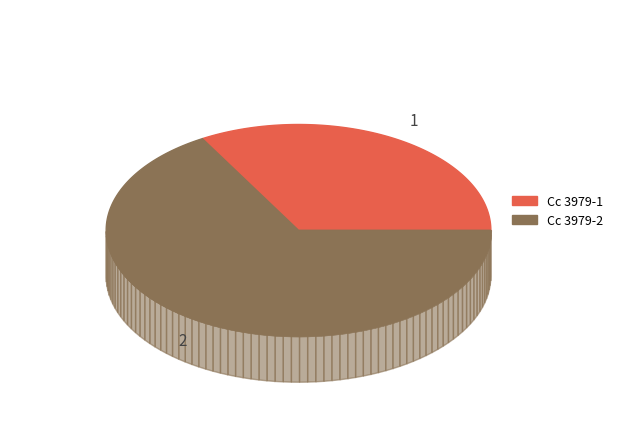

How many slices are in this pie chart?

2